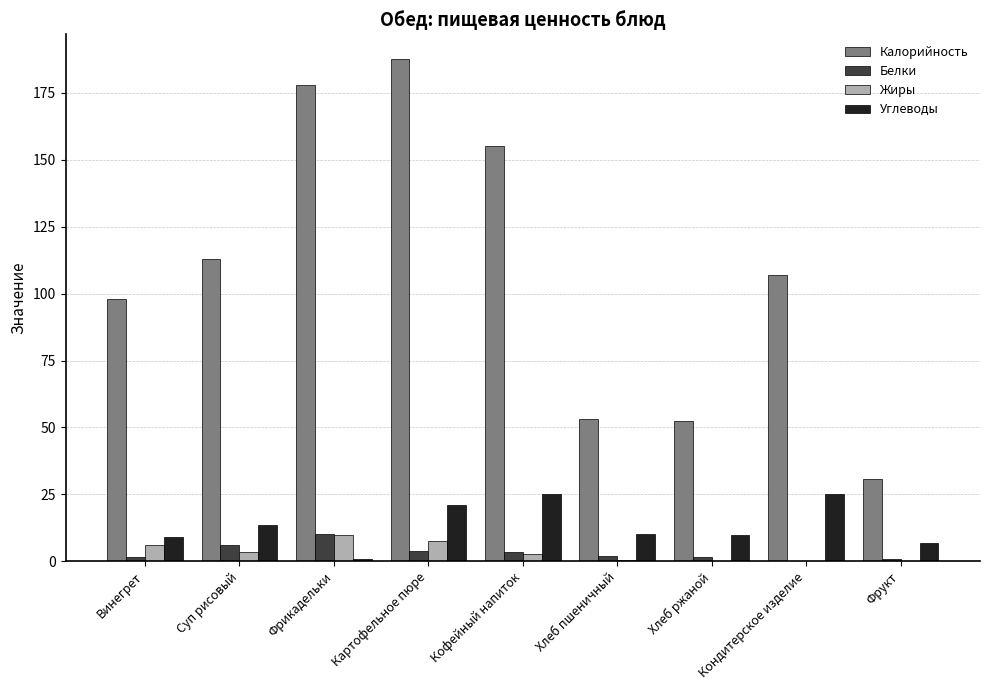

What is the sum of all Углеводы values?

121.0